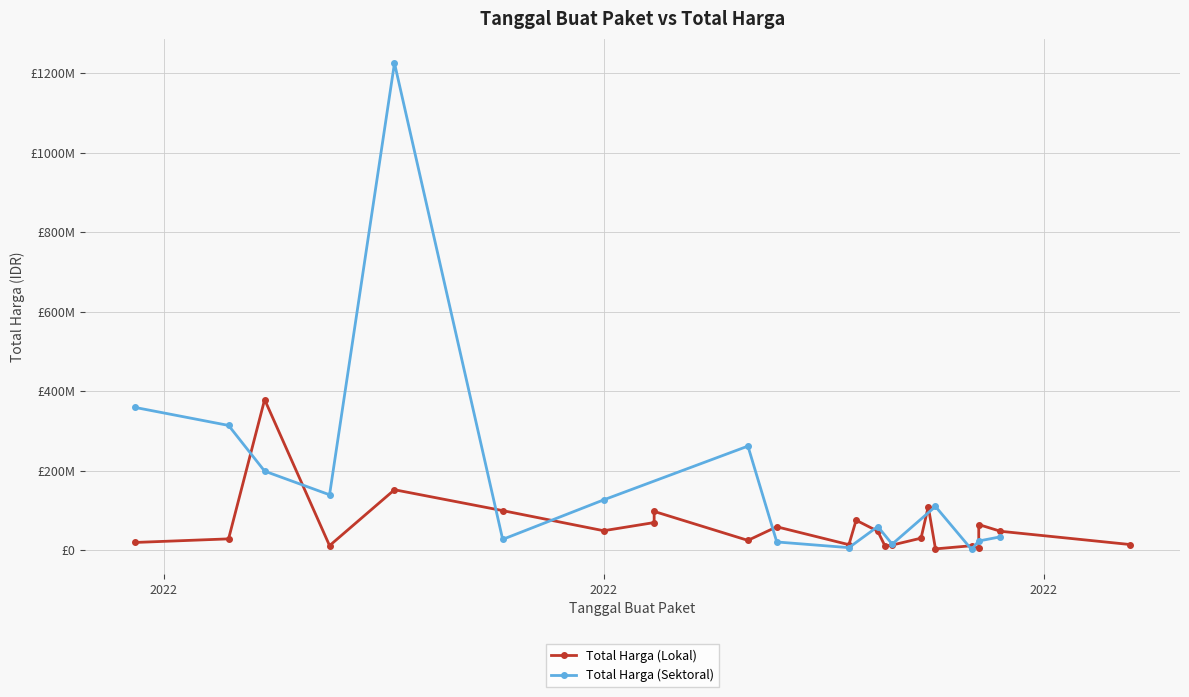

What is the sum of all Total Harga (Lokal) values?

1446965000